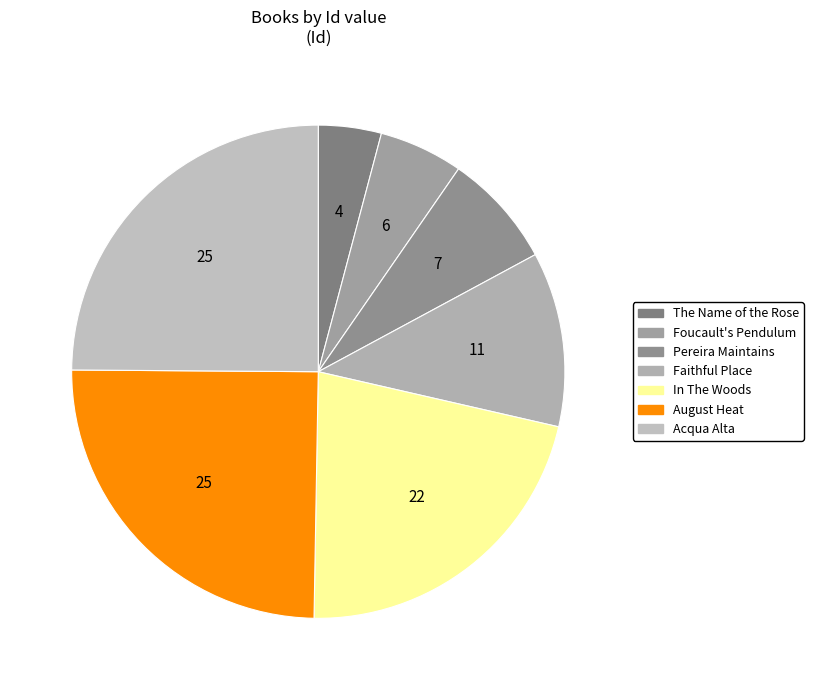

The Faithful Place slice represents 19% of the pie. True or false?

False